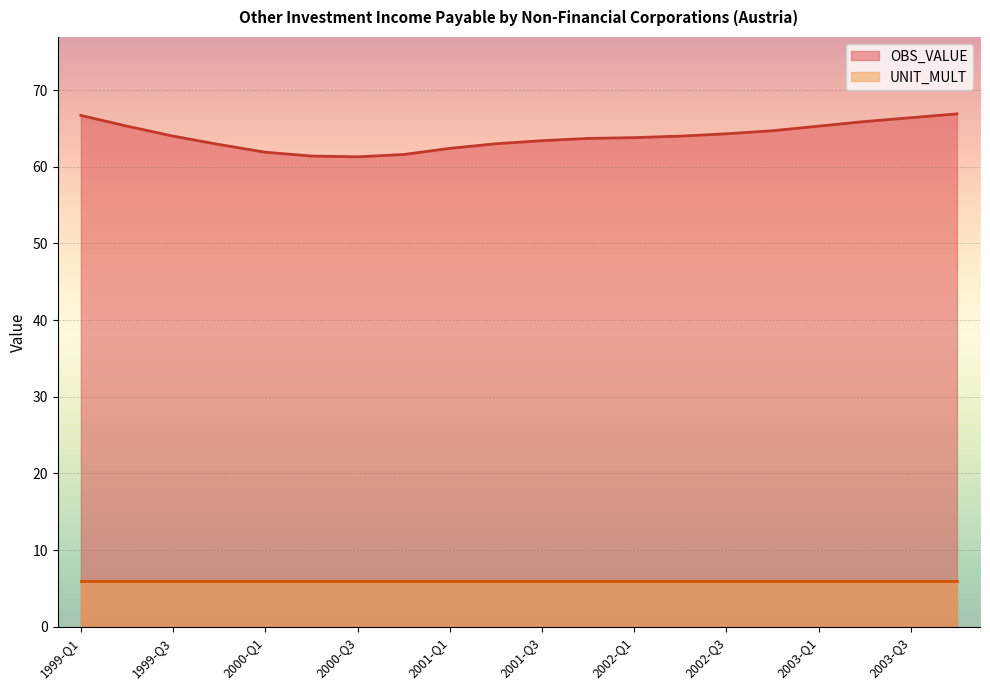

How many values are below 64?

10